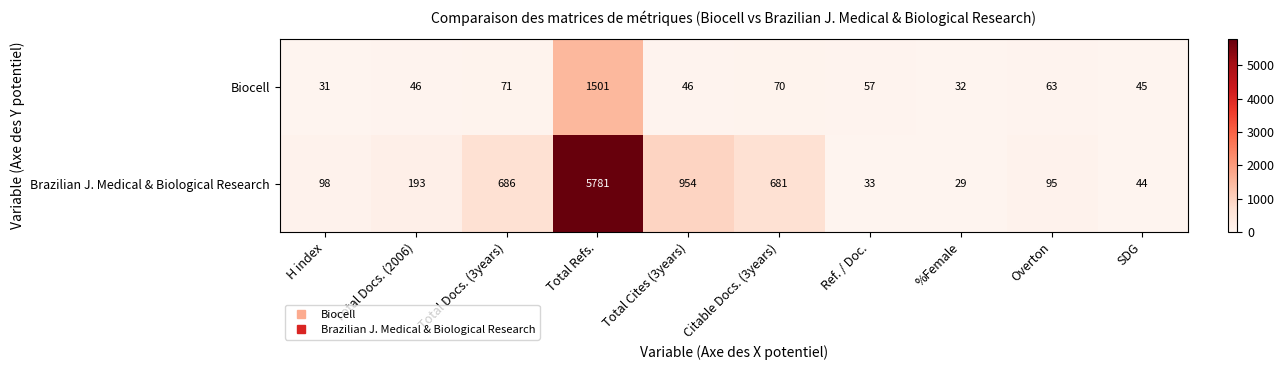

Which series changed the most between Ref. / Doc. and Overton?

Brazilian J. Medical & Biological Research